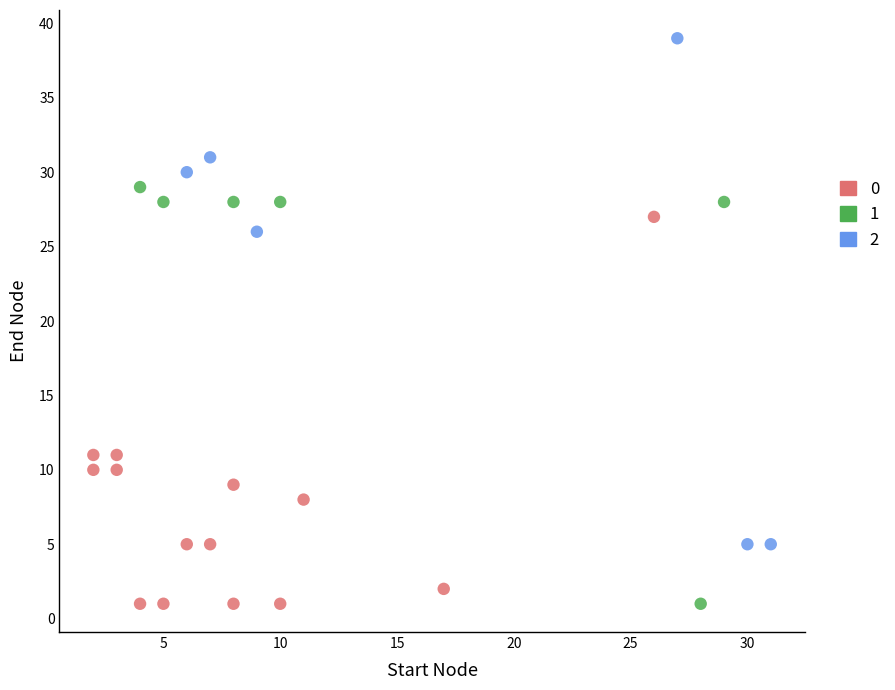

Which series contains the highest Y value?

2